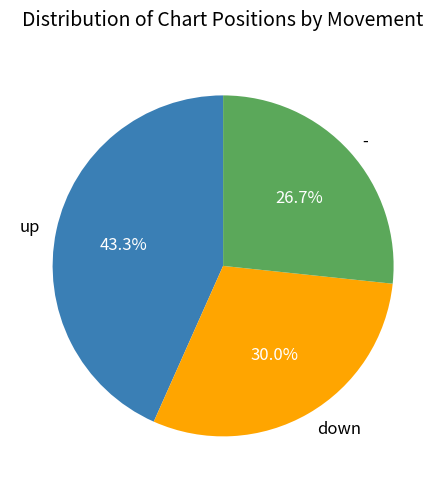

To the nearest percent, what is the average slice percentage?

33%